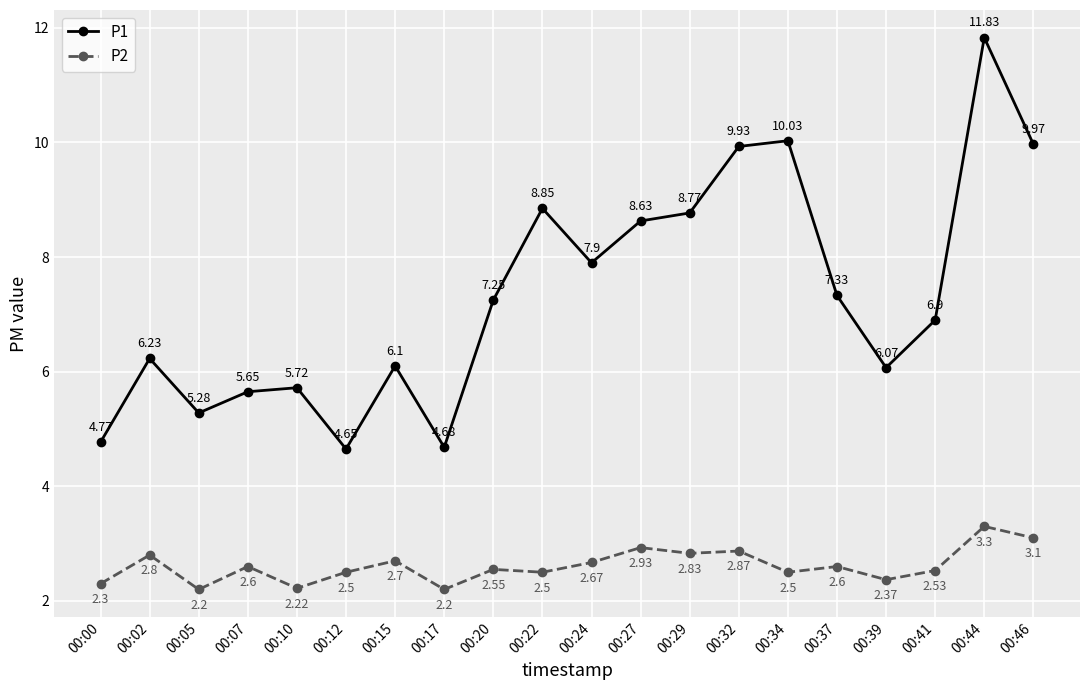

How many interior local valleys does the P2 series have?

7